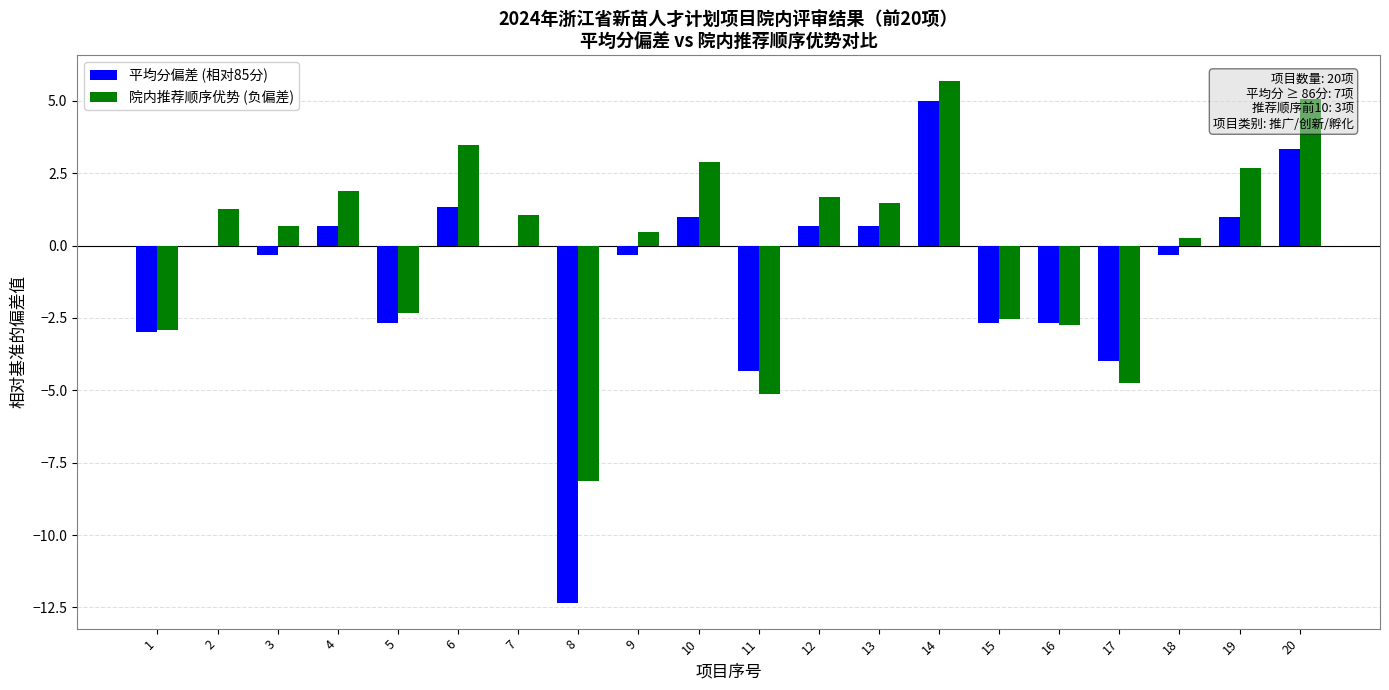

What is the total value across all series at 20?

8.4